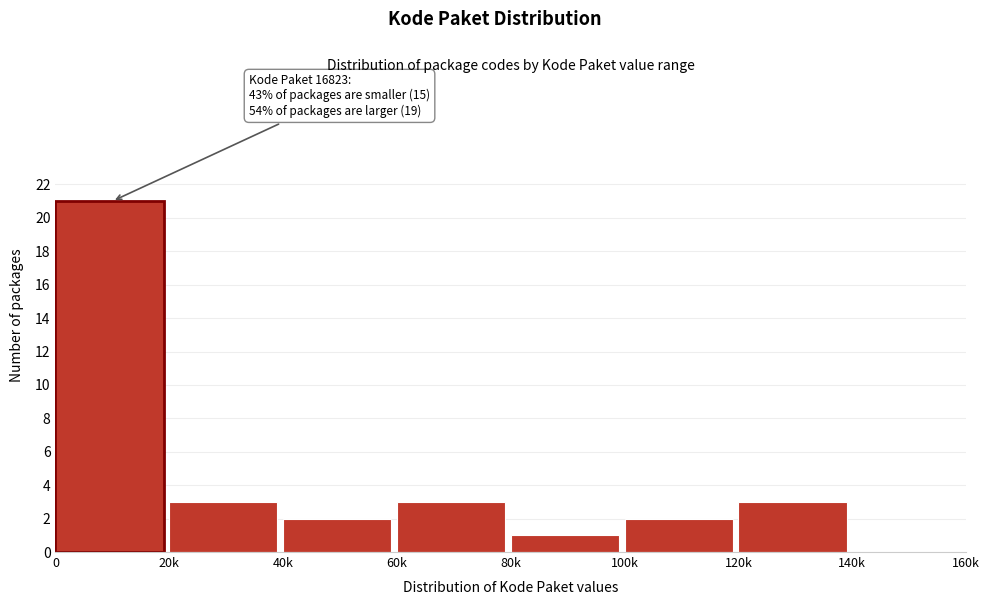

Reading right to left, list all the values displayed in this chart.

140k=0	120k=3	100k=2	80k=1	60k=3	40k=2	20k=3	0=21